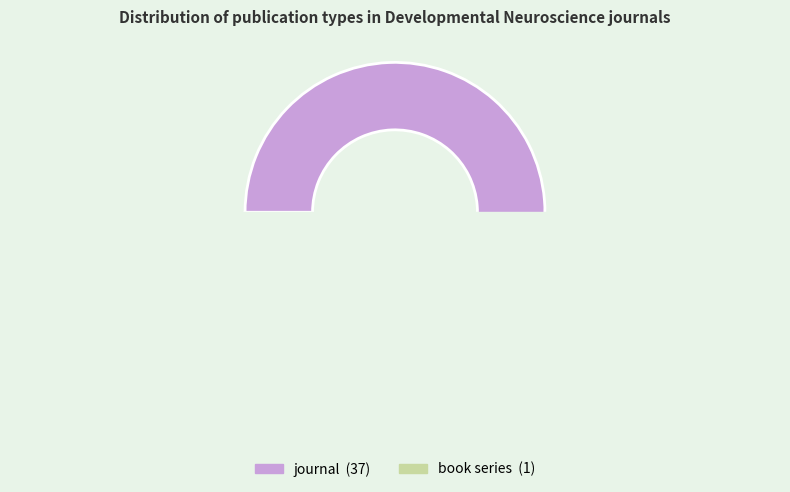

How much of the chart is everything except book series?

97.4%